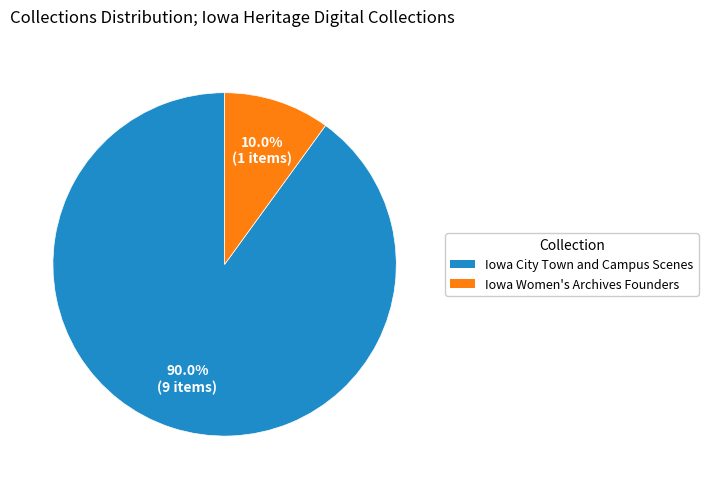

How many slices are in this pie chart?

2